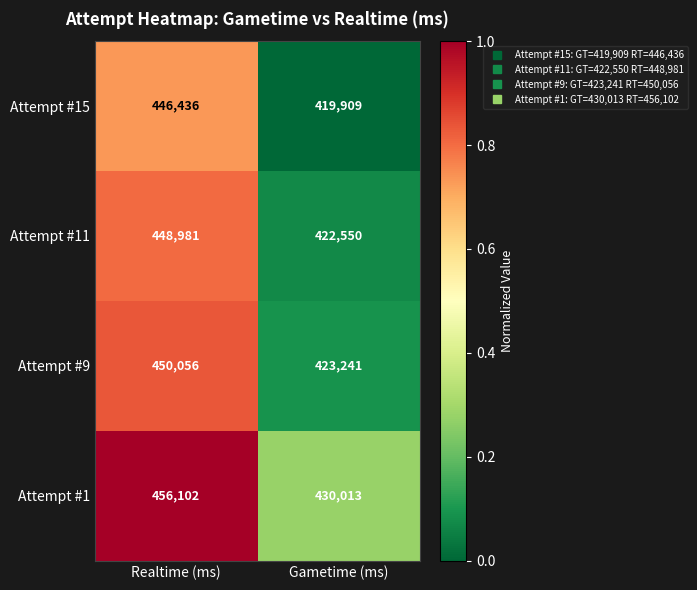

True or false: Attempt #15 has a value of 554684 at Gametime (ms).

False